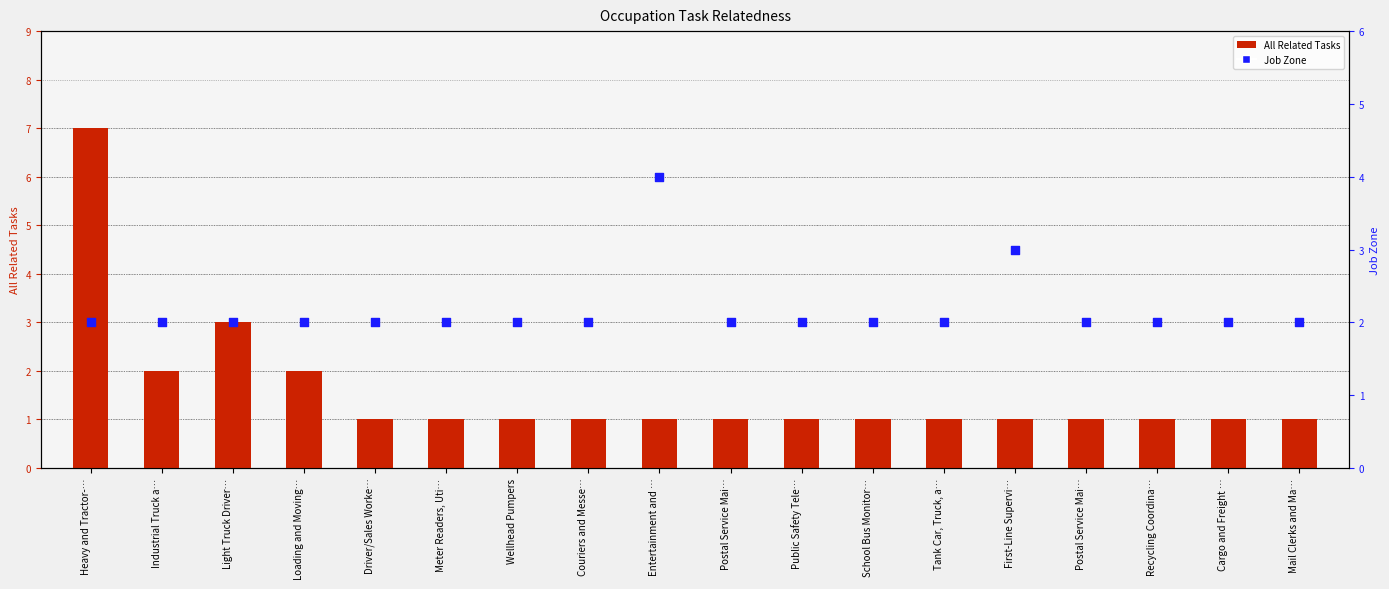

What are all the series names shown in the legend?

All Related Tasks, Job Zone